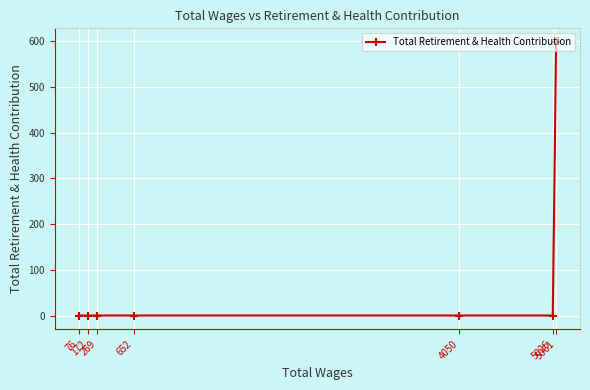

List the labels in order of value, largest first.

5061, 5026, 4050, 652, 269, 172, 76